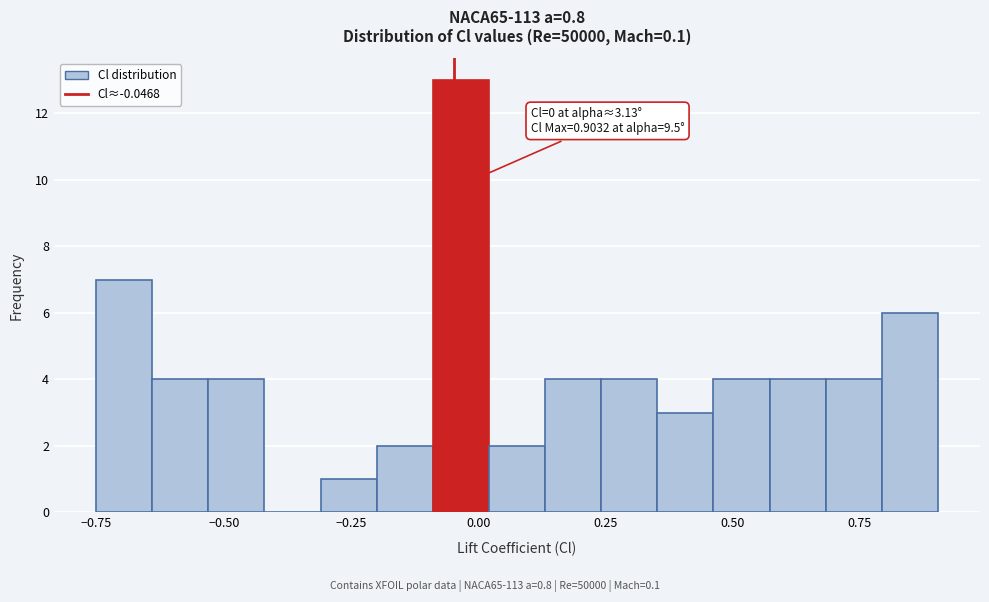

Read against the x-axis, roughly where is the centre of the tallest bar?

-0.05